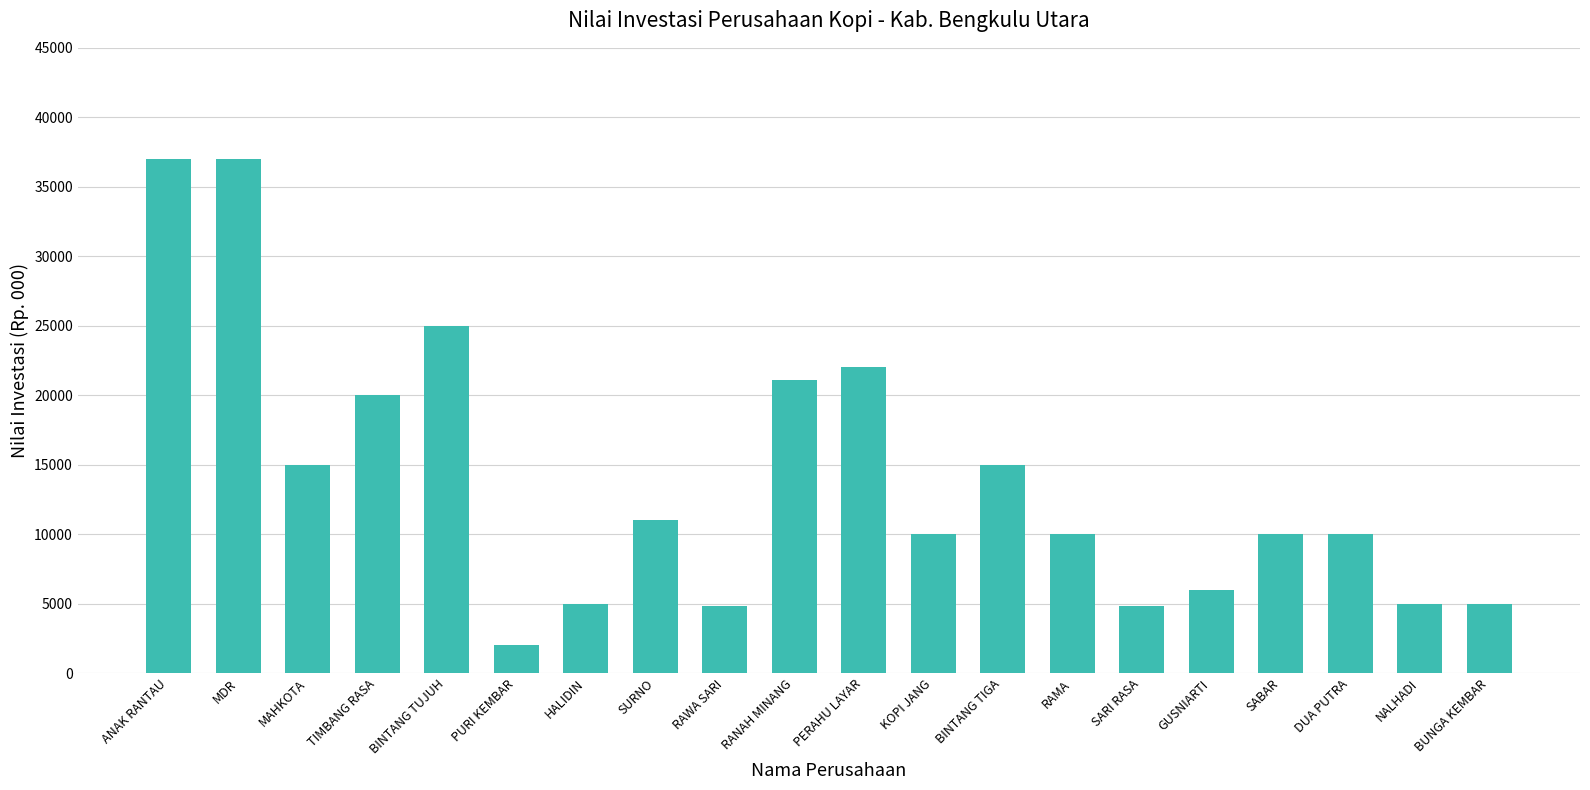

Reading left to right, list all the values displayed in this chart.

ANAK RANTAU=37000	MDR=37000	MAHKOTA=15000	TIMBANG RASA=20000	BINTANG TUJUH=25000	PURI KEMBAR=2000	HALIDIN=5000	SURNO=11000	RAWA SARI=4800	RANAH MINANG=21060	PERAHU LAYAR=22000	KOPI JANG=10000	BINTANG TIGA=15000	RAMA=10000	SARI RASA=4800	GUSNIARTI=6000	SABAR=10000	DUA PUTRA=10000	NALHADI=5000	BUNGA KEMBAR=5000